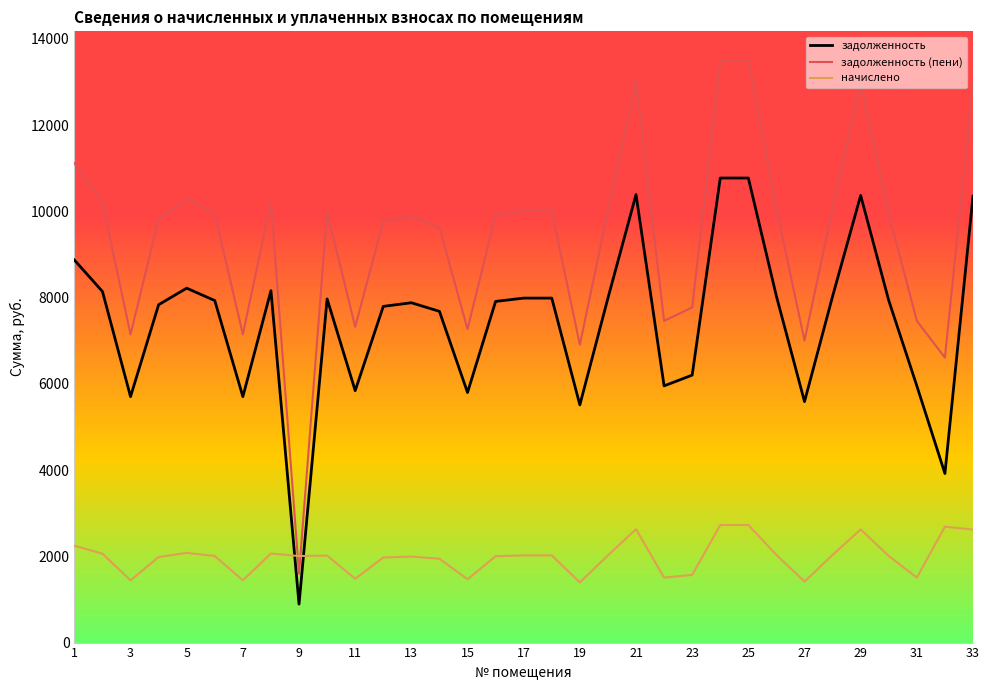

How many series are shown in this chart?

3